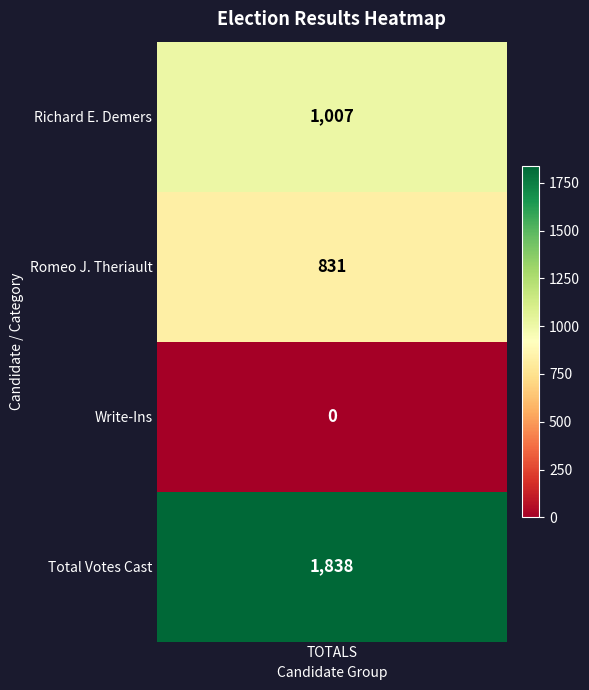

Reading left to right, transcribe all the data shown in this chart.

1007	831	0	1838